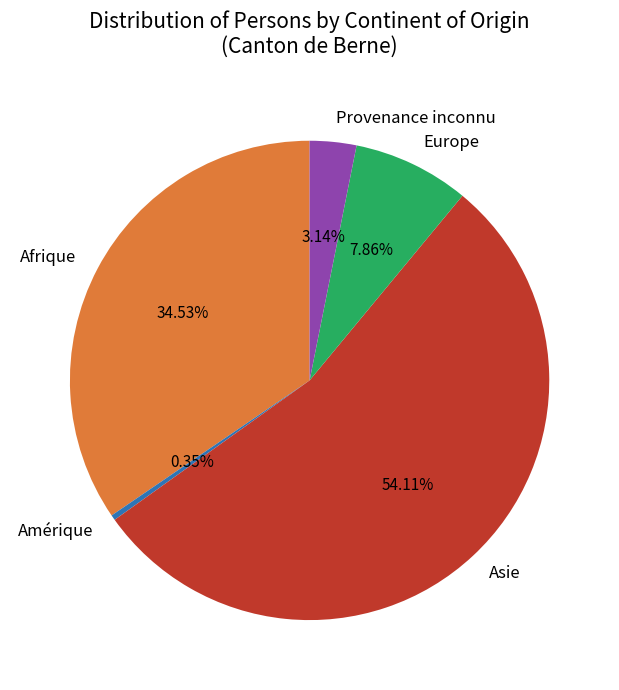

Is the sum of Afrique and Europe greater than half?

No